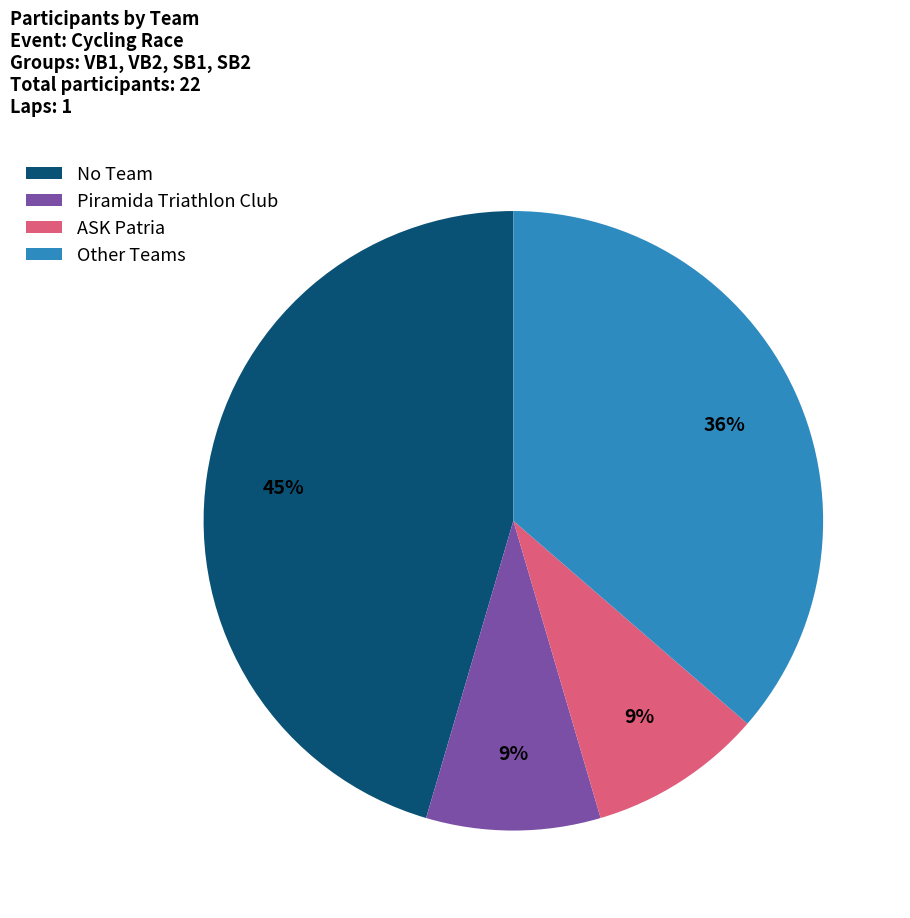

To the nearest percent, what percentage of the pie is Other Teams?

36%